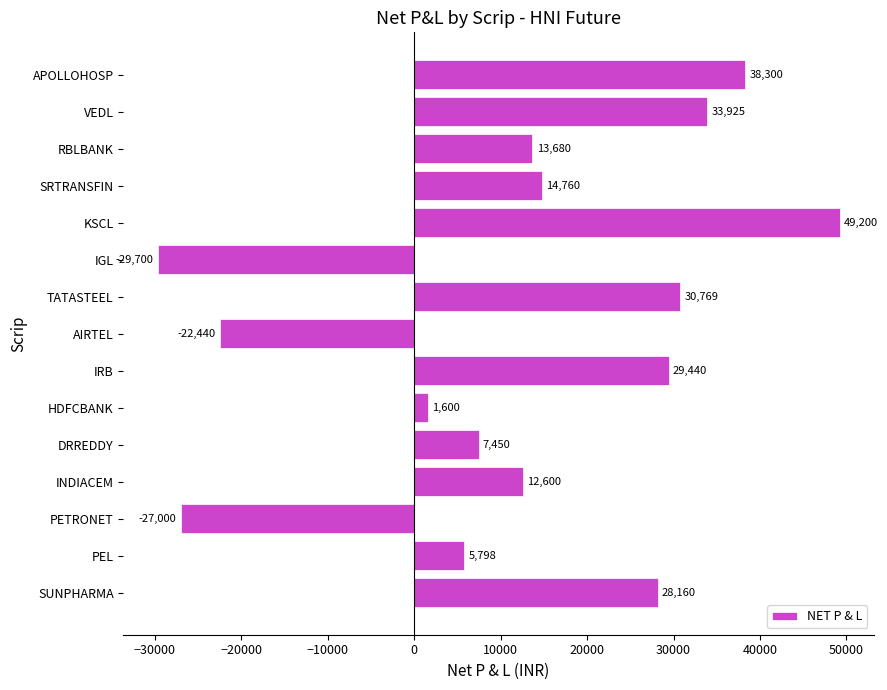

Count the number of categories in the chart.

15